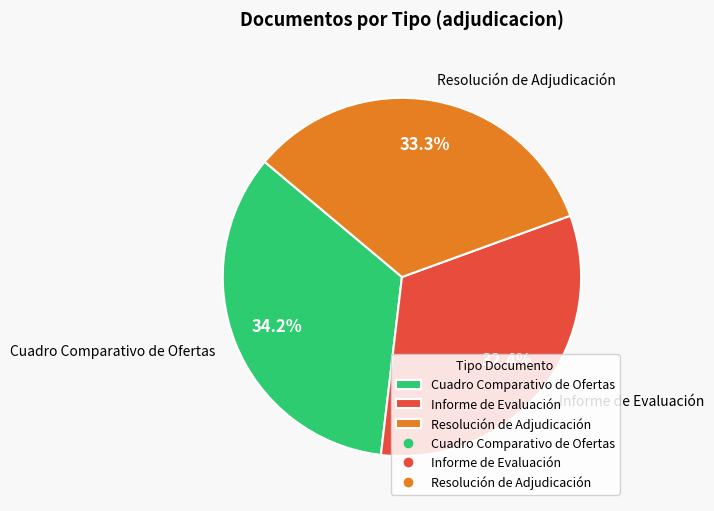

Which slice is the smallest?

Informe de Evaluación